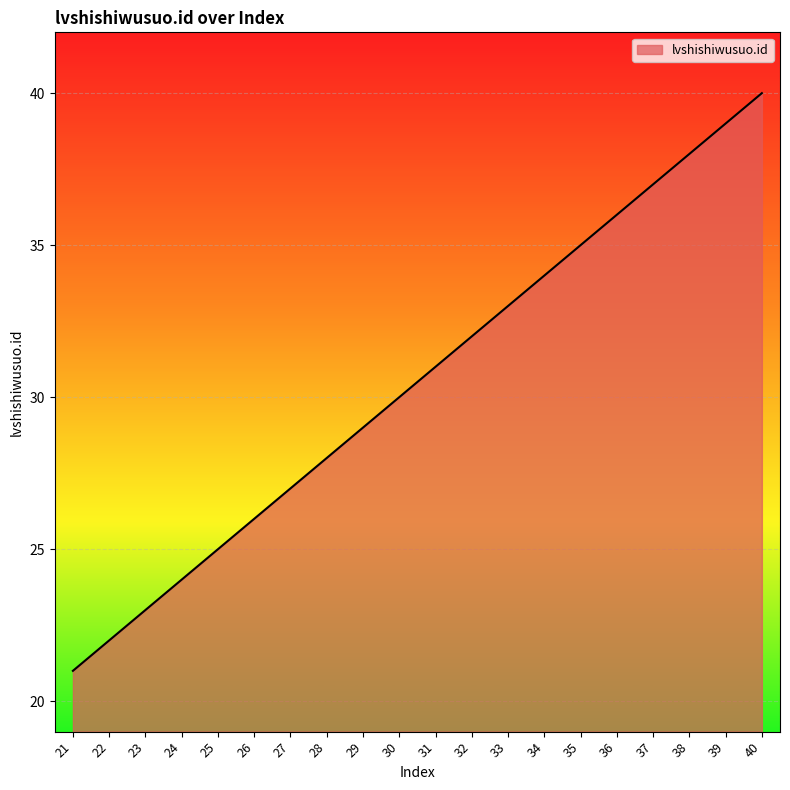

Read the value at 38.

38